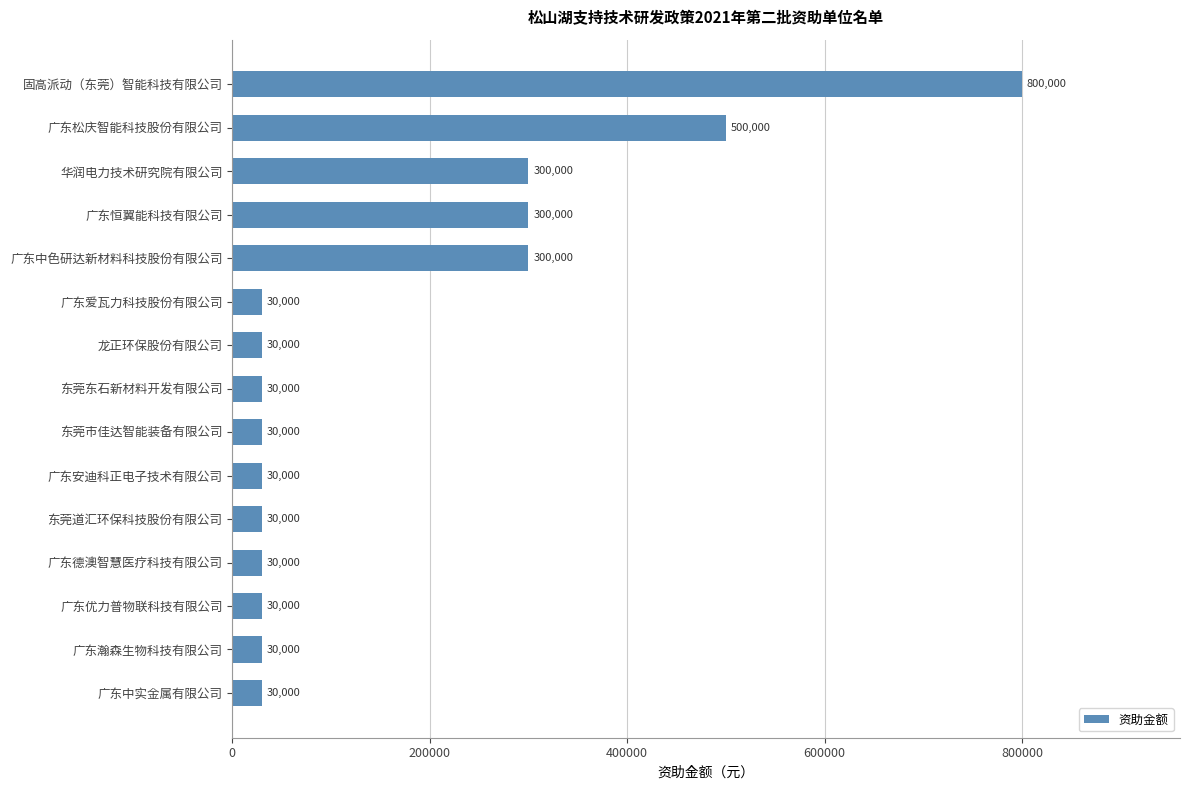

Where is the data nearest to the value 415000?

广东松庆智能科技股份有限公司